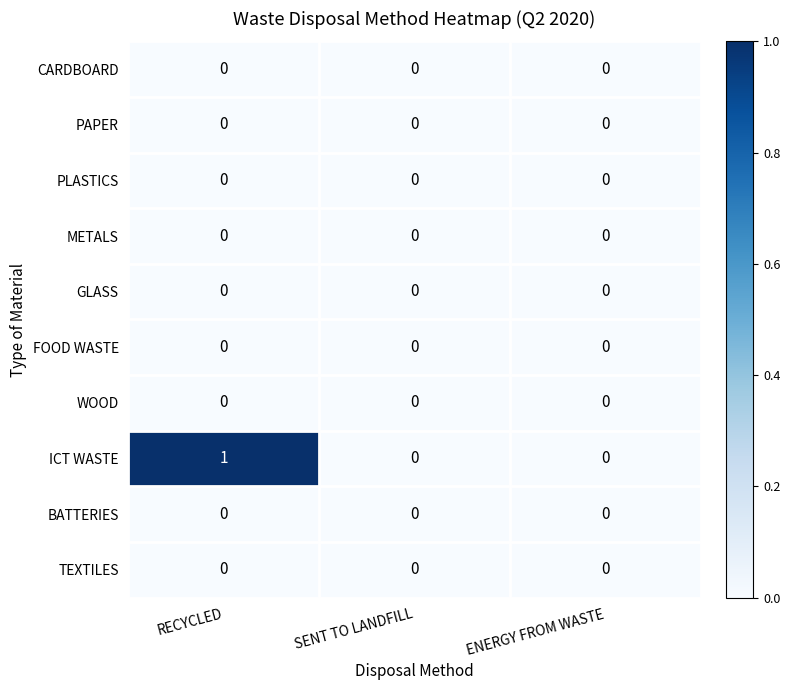

What is the maximum value shown in the chart?

1